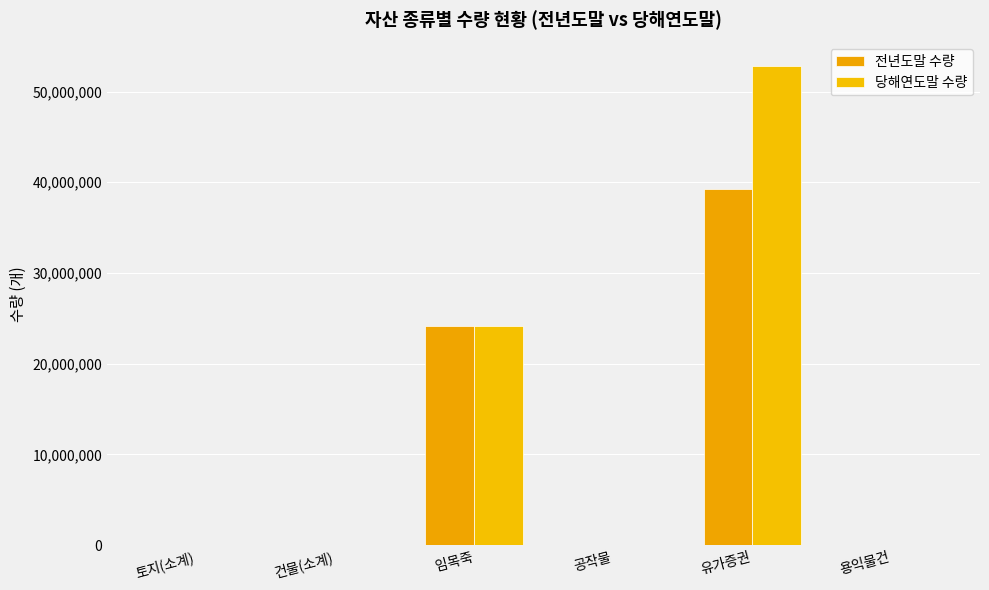

Which category has the highest value in the 전년도말 수량 series?

유가증권